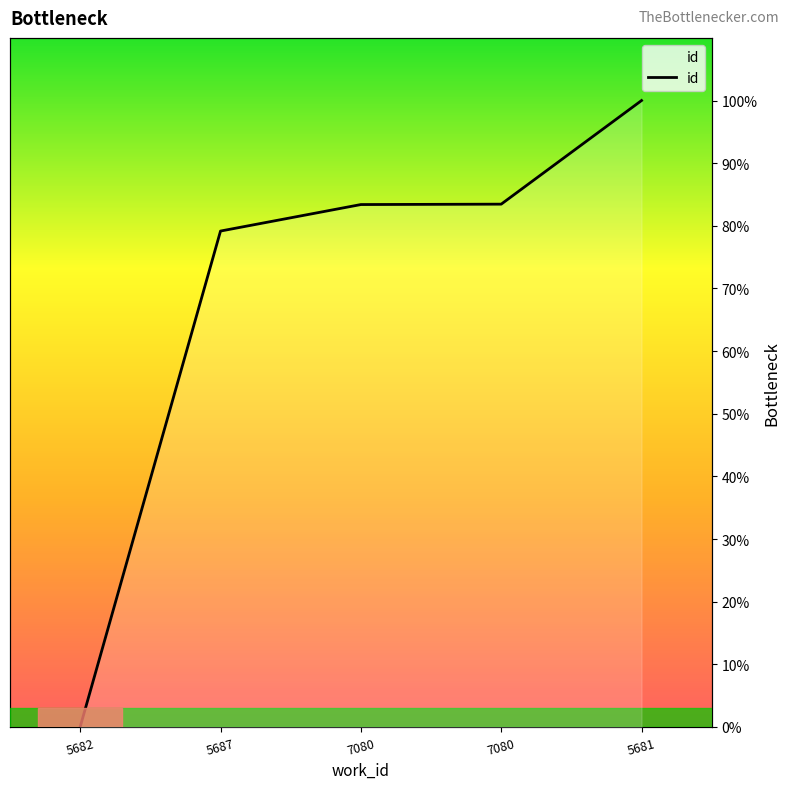

Reading right to left, what are all the values shown in this chart?

5681=100.0	7080=83.5	7080=83.4	5687=79.2	5682=0.0